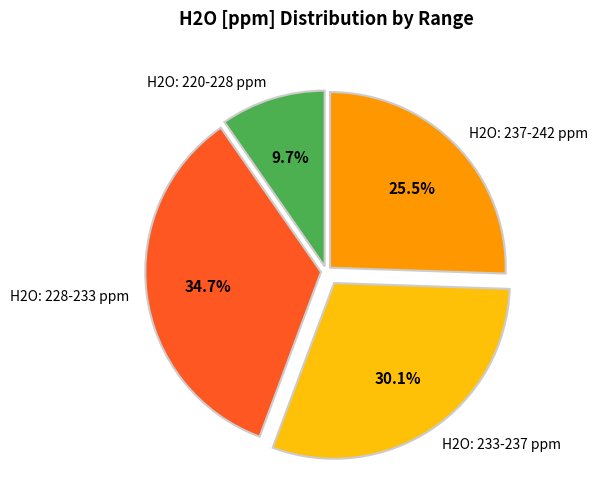

What is the largest slice in the pie chart?

H2O: 228-233 ppm